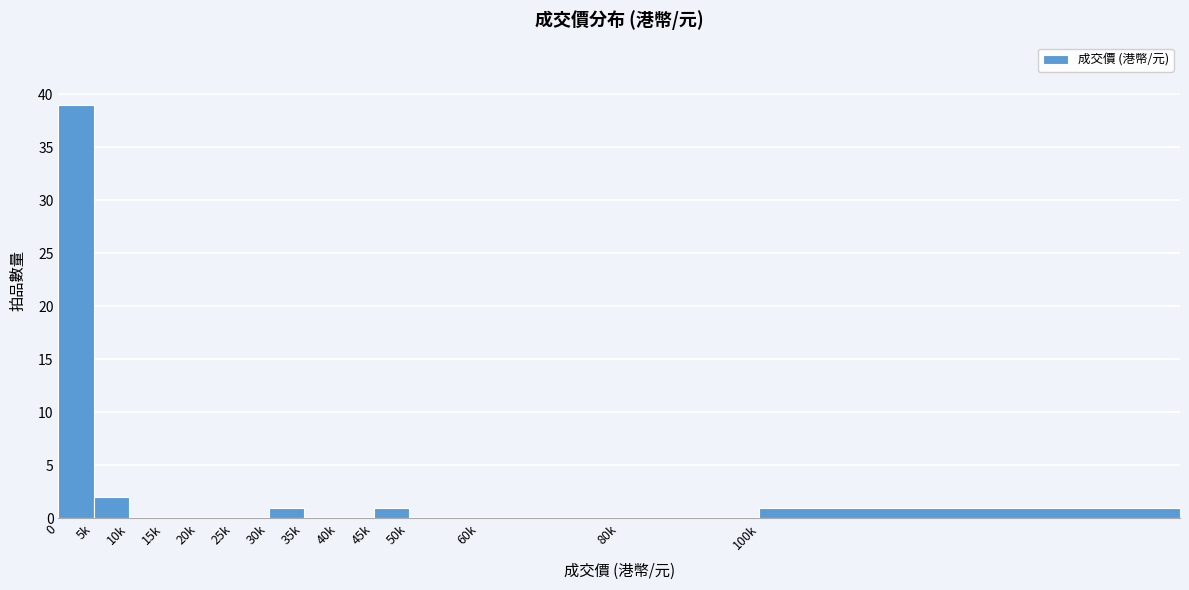

Reading left to right, extract all data points from this chart.

0=39	5k=2	10k=0	15k=0	20k=0	25k=0	30k=1	35k=0	40k=0	45k=1	50k=0	60k=0	80k=0	100k=1